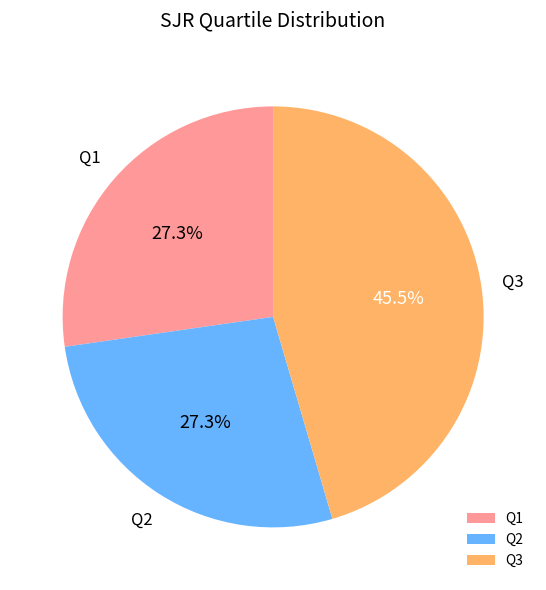

How many segments does this pie chart have?

3